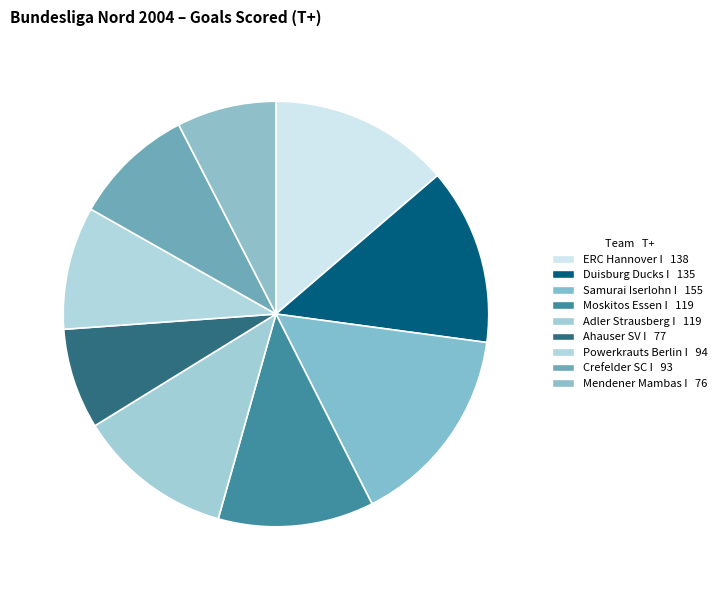

Count the number of slices in the pie.

9